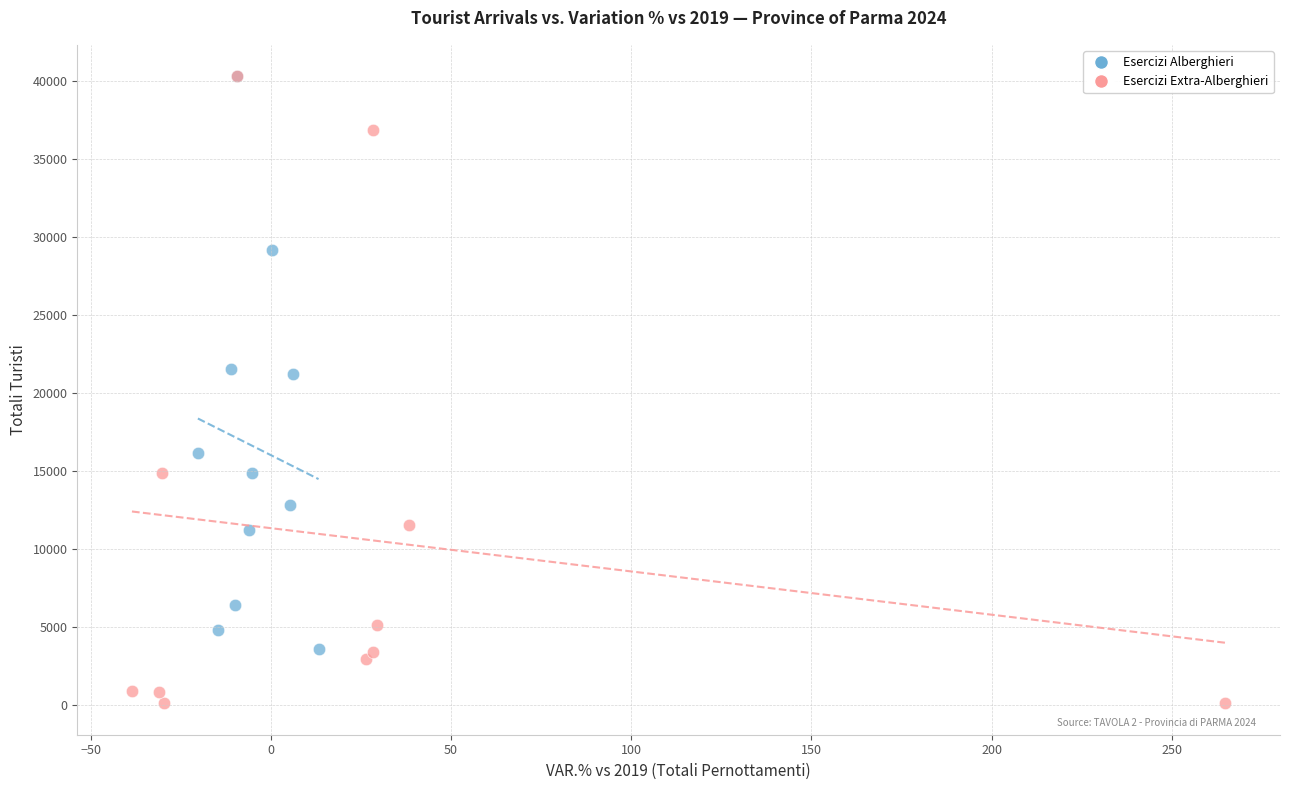

Which series has the largest Y range (max minus min)?

Esercizi Extra-Alberghieri